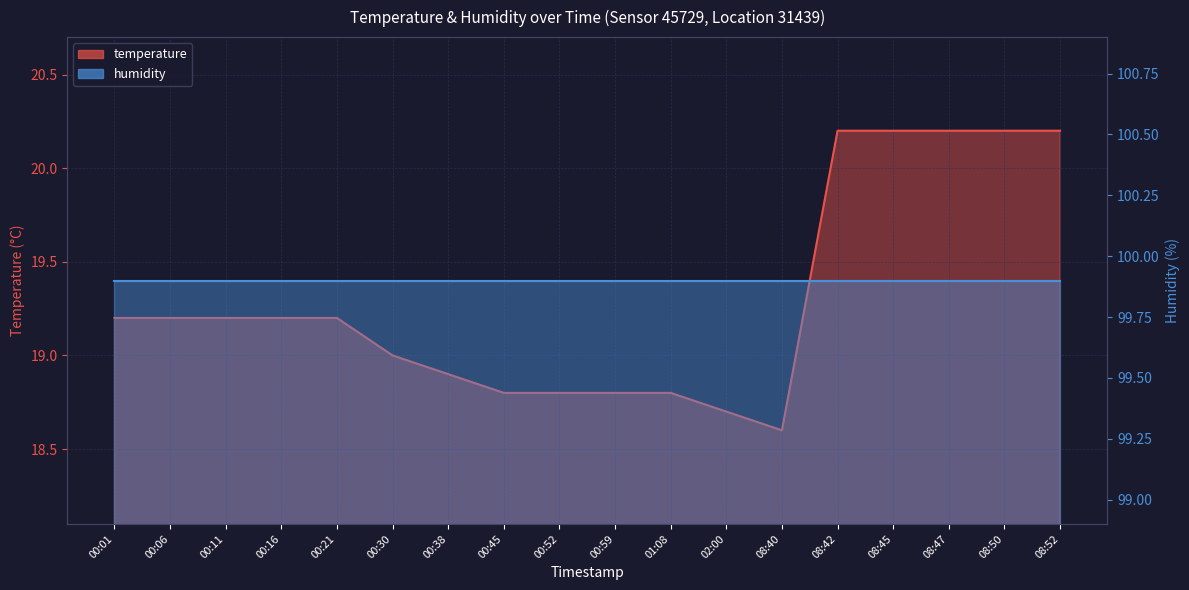

Which label corresponds to the largest value in the chart?

08:42